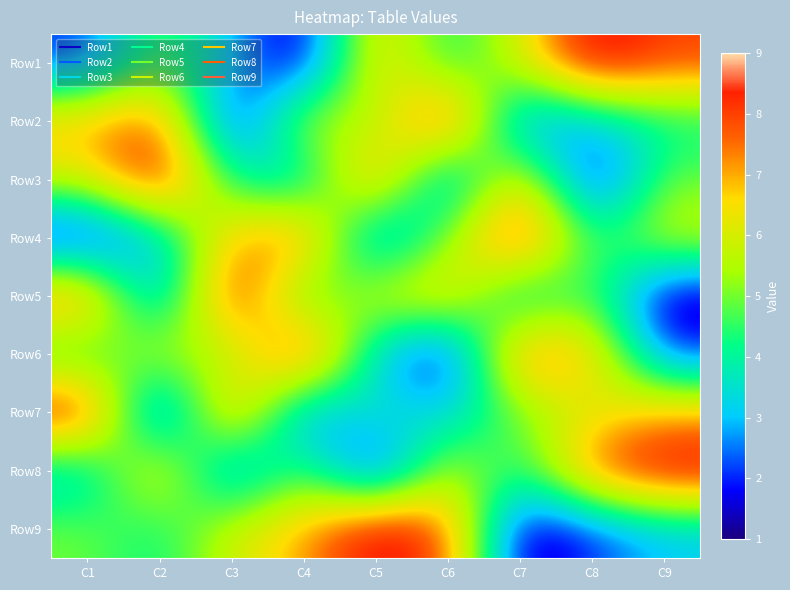

What is the difference between the highest and lowest values at C1?

8